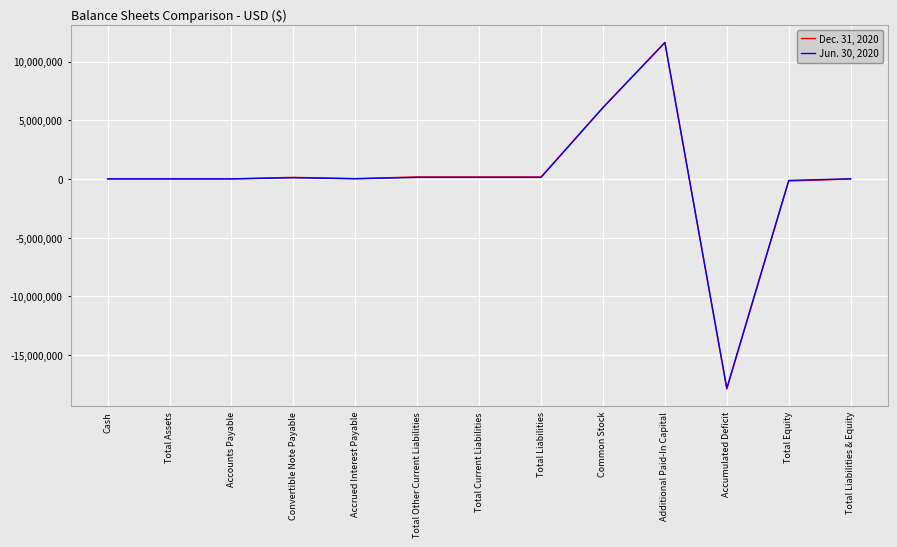

At which label does Dec. 31, 2020 reach its peak?

Additional Paid-In Capital